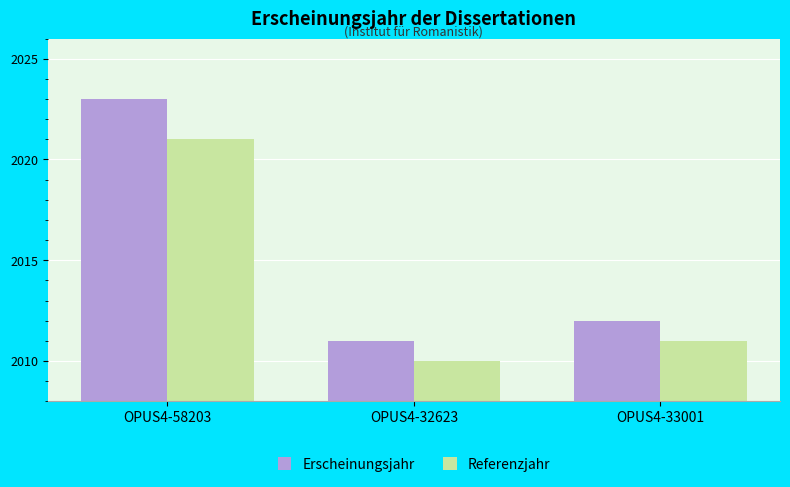

What is the sum of the Referenzjahr values at OPUS4-33001 and OPUS4-32623?

4021